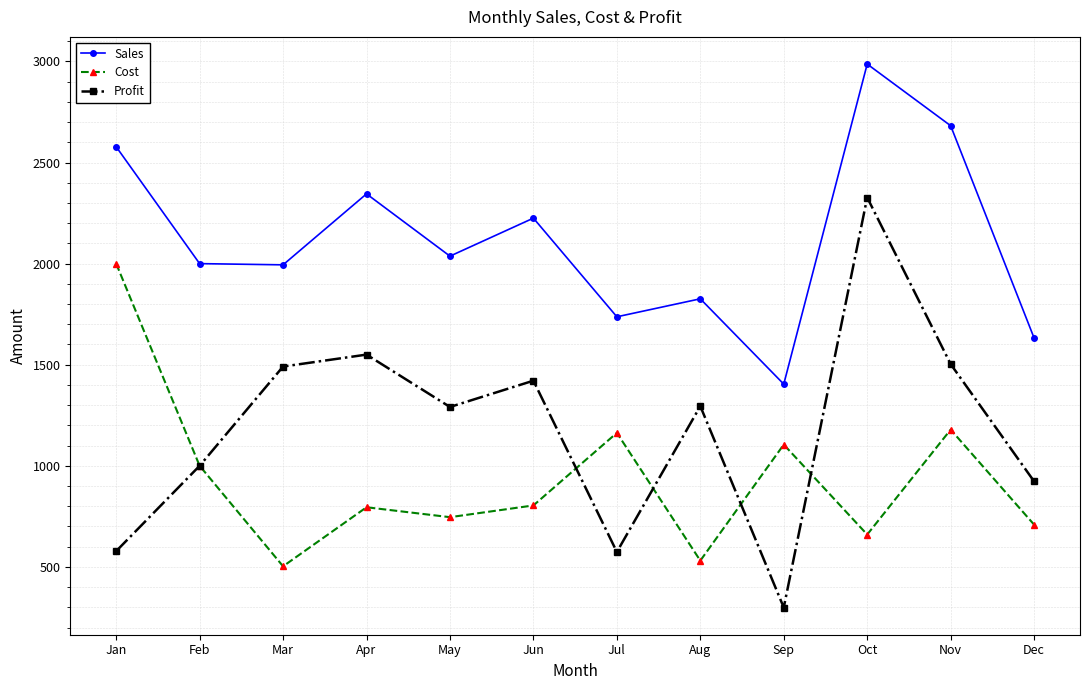

What is the difference between the maximum and second lowest values in the Sales series?

1355